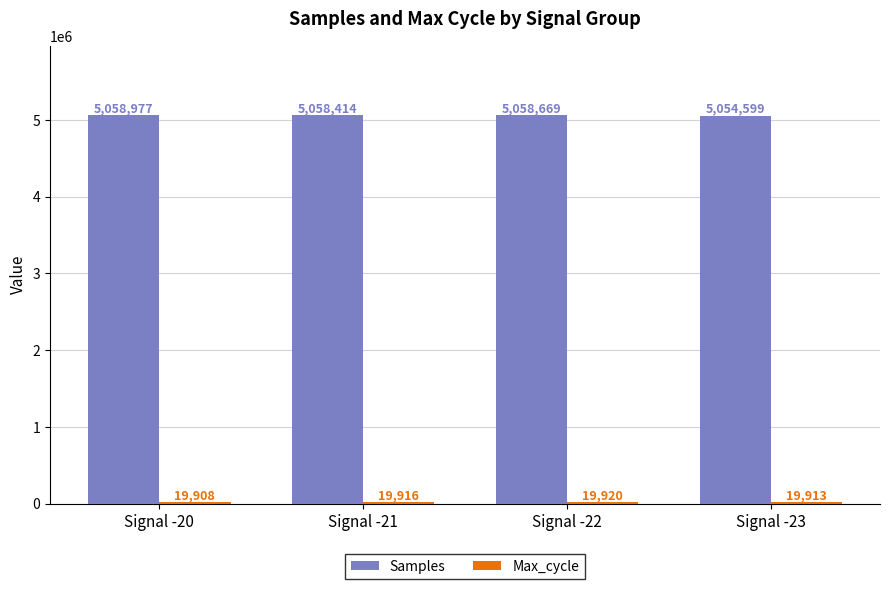

The value of Samples at Signal -22 is 7193372. True or false?

False